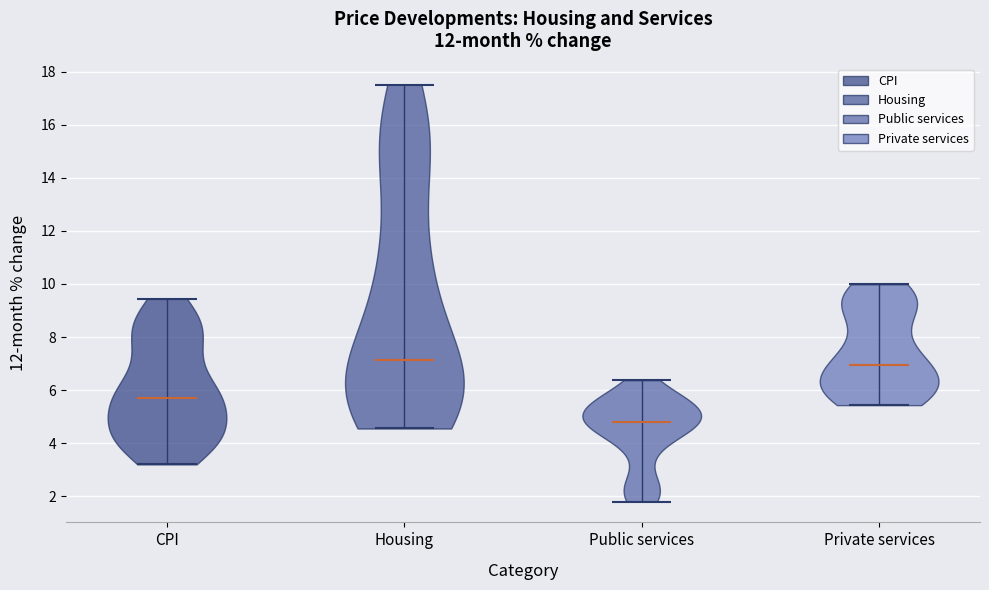

Reading left to right, read every violin against the y-axis: where its median line is, and the lowest and highest points it reaches. The values are not printed on the chart, so give them approximately, as read against the axis.

CPI: median line 5.8, lowest point 3.2, highest point 9.4
Housing: median line 7.2, lowest point 4.6, highest point 17.6
Public services: median line 4.8, lowest point 1.8, highest point 6.4
Private services: median line 7.0, lowest point 5.4, highest point 10.0